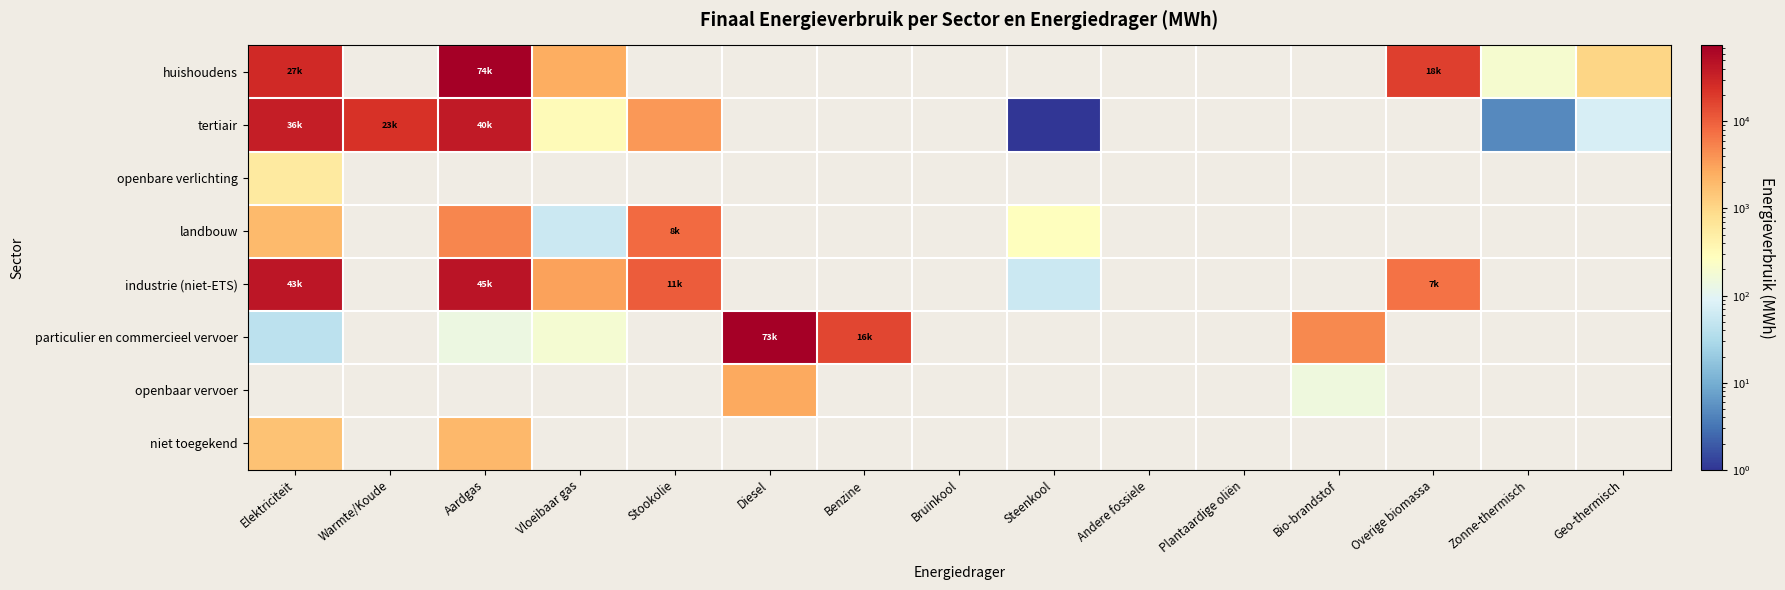

At how many categories does at least one series exceed 25003?

3